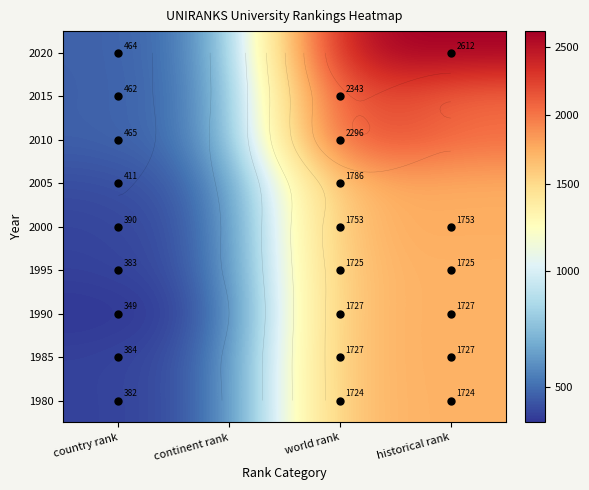

Rank the series by their maximum value, from highest to lowest.

2020, 2015, 2010, 2005, 2000, 1985, 1990, 1995, 1980